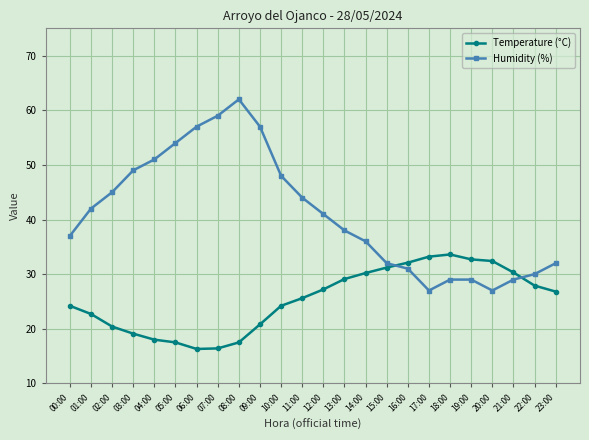

What is the sum of the Temperature (°C) values at 16:00 and 15:00?

63.3